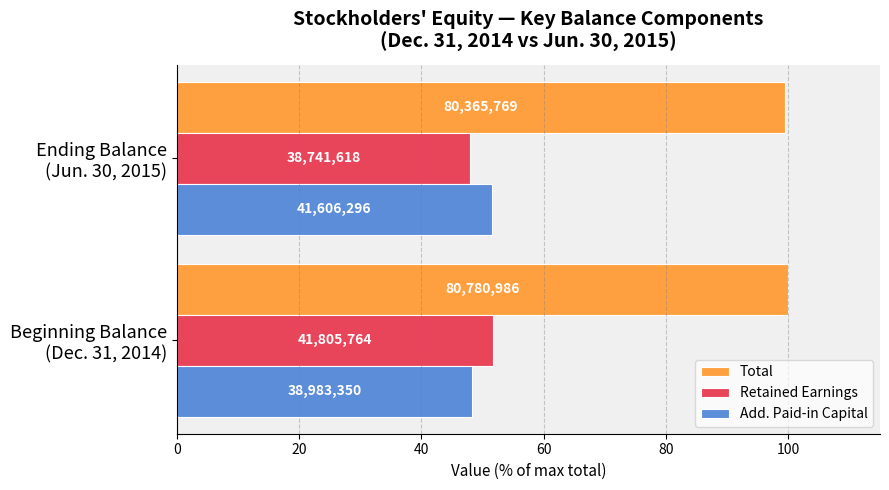

What is the maximum value for Total?

100.0